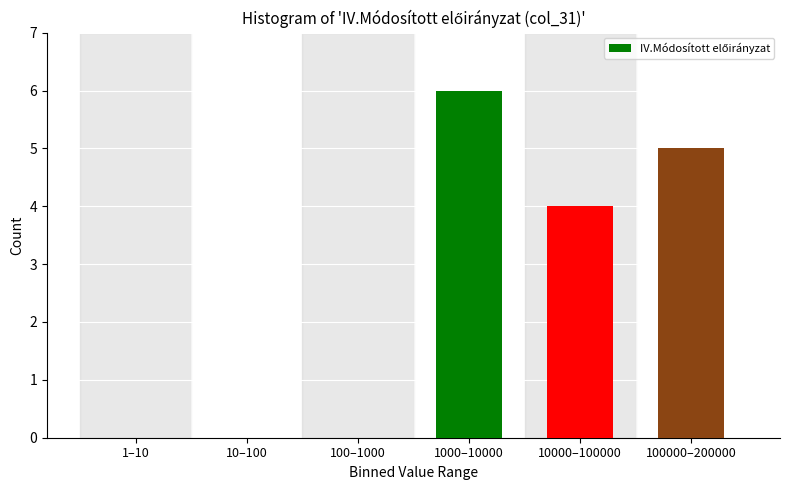

Reading right to left, list all the values displayed in this chart.

100000–200000=5	10000–100000=4	1000–10000=6	100–1000=0	10–100=0	1–10=0